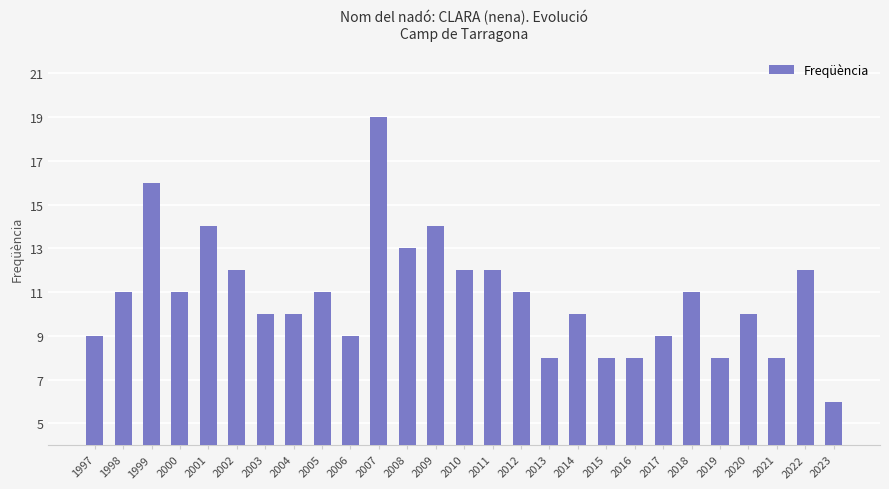

At which category does the chart reach its peak across all series?

2007